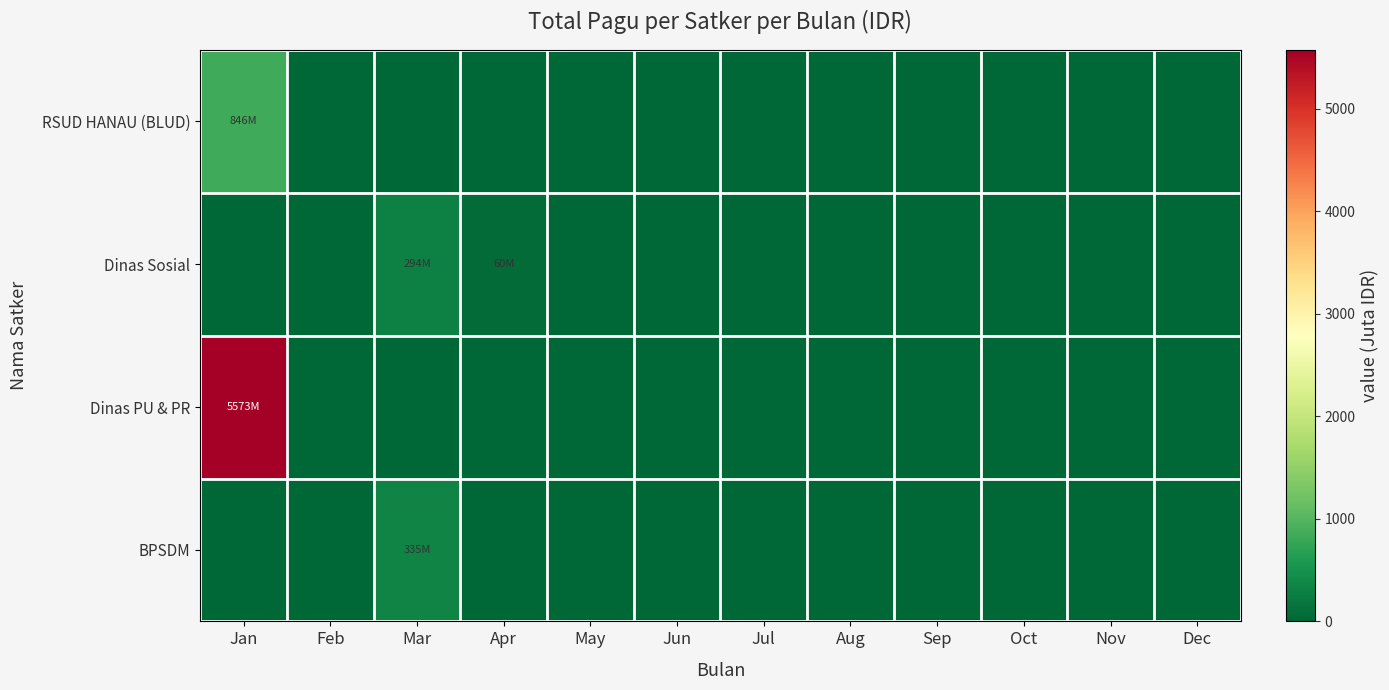

Reading left to right, list all the values displayed in this chart.

RSUD HANAU (BLUD): Jan=846.3	Feb=0.0	Mar=0.0	Apr=0.0	May=0.0	Jun=0.0	Jul=0.0	Aug=0.0	Sep=0.0	Oct=0.0	Nov=0.0	Dec=0.0
Dinas Sosial: Jan=0.0	Feb=0.0	Mar=294.3	Apr=59.6	May=0.0	Jun=0.0	Jul=0.0	Aug=0.0	Sep=0.0	Oct=0.0	Nov=0.0	Dec=0.0
Dinas PU & PR: Jan=5572.8	Feb=0.0	Mar=0.0	Apr=0.0	May=0.0	Jun=0.0	Jul=0.0	Aug=0.0	Sep=0.0	Oct=0.0	Nov=0.0	Dec=0.0
BPSDM: Jan=0.0	Feb=0.0	Mar=334.6	Apr=0.0	May=0.0	Jun=0.0	Jul=0.0	Aug=0.0	Sep=0.0	Oct=0.0	Nov=0.0	Dec=0.0